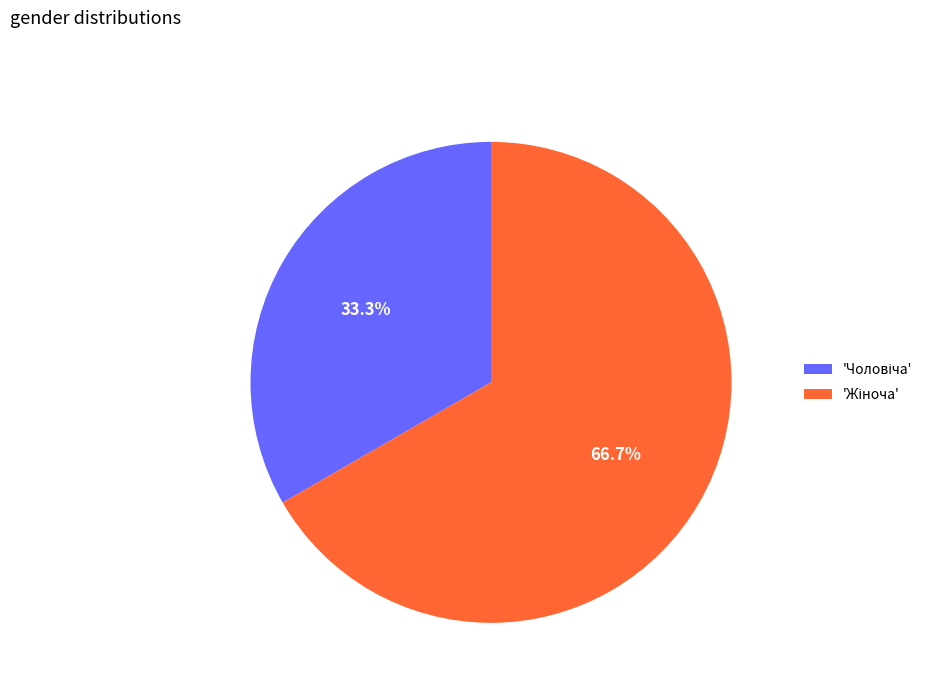

Is there any slice that represents more than half of the pie?

Yes